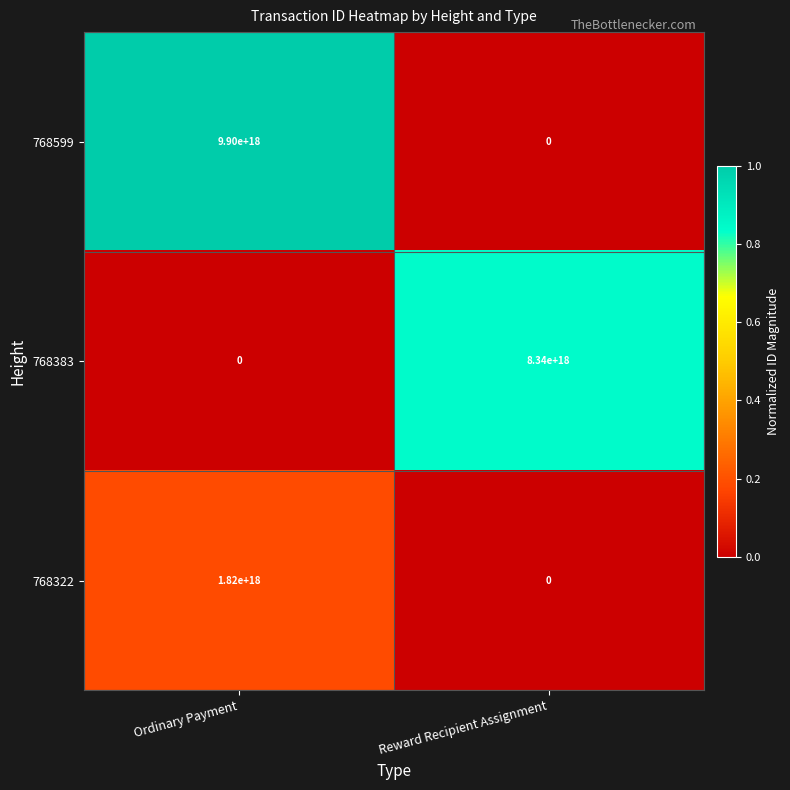

How many data points does each series have?

2